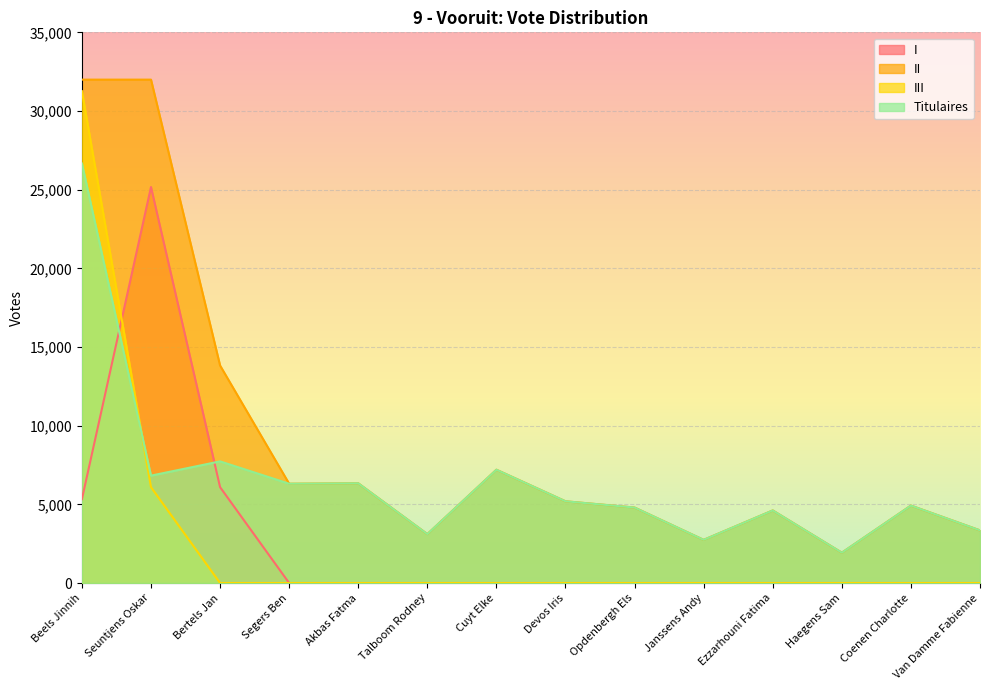

List the series in order of their peak value, highest first.

II, III, Titulaires, I